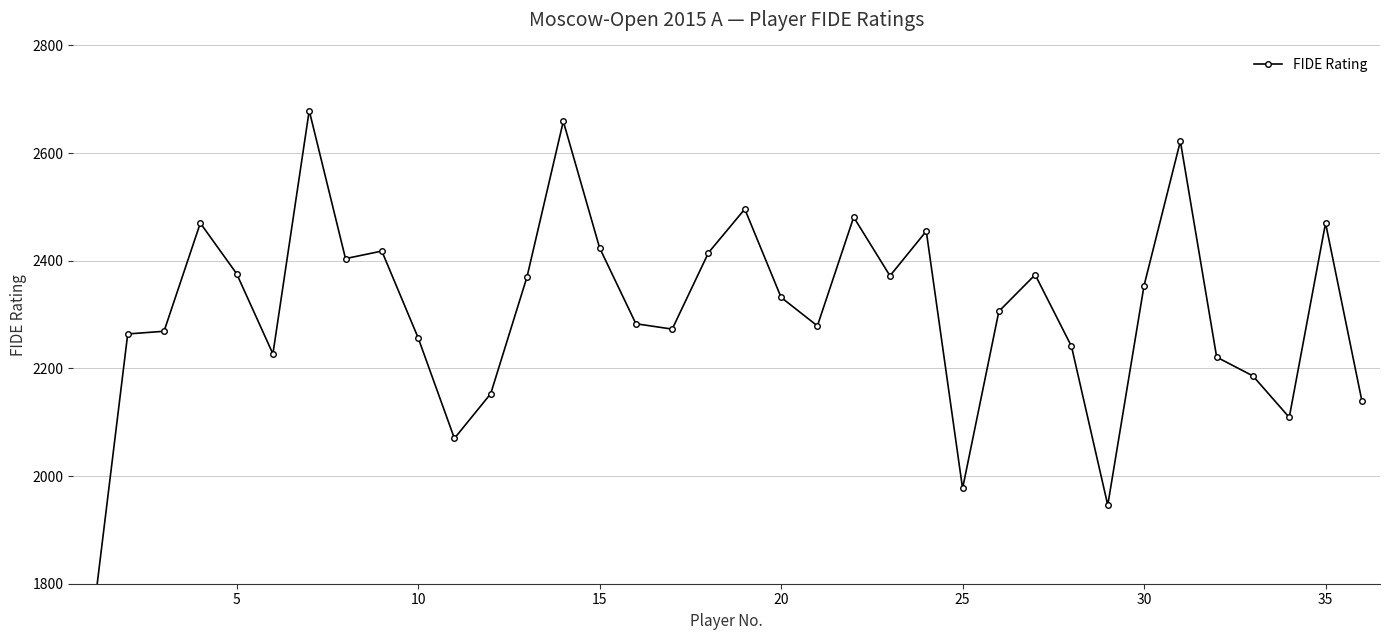

Does the chart display data point markers on the line(s)?

Yes